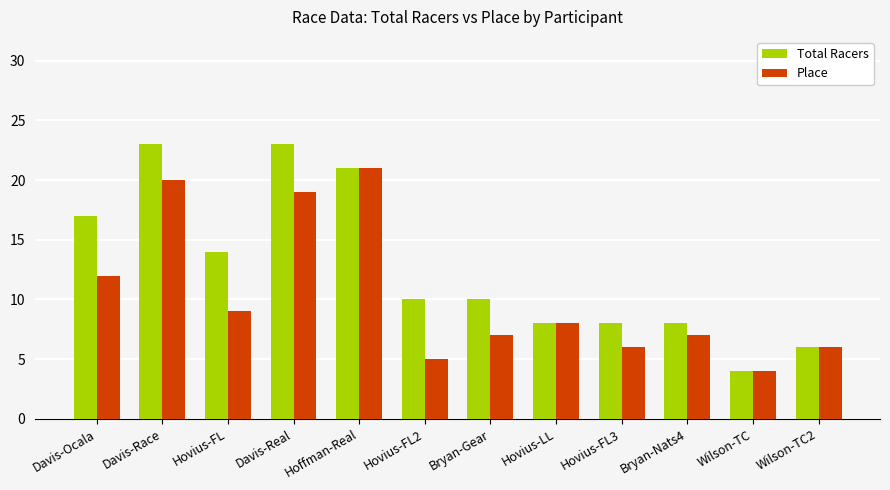

What is the average value of the Place series?

10